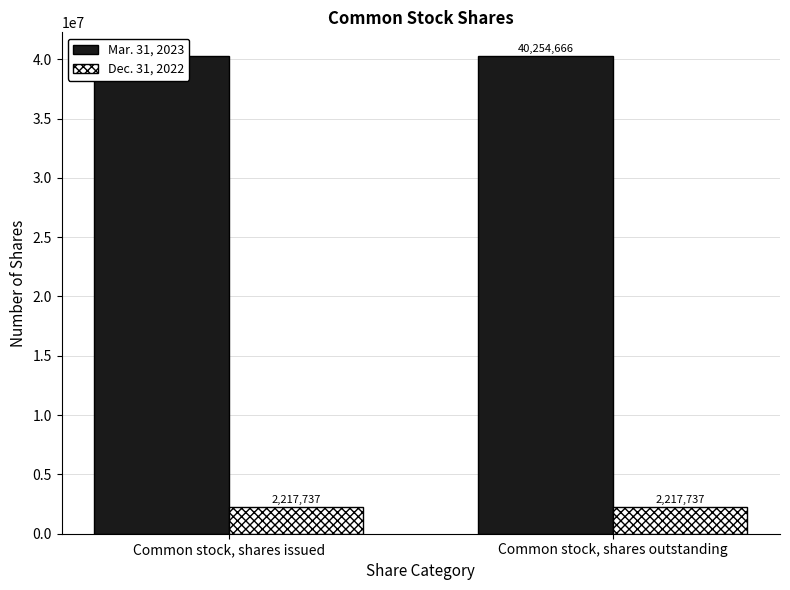

At Common stock, shares outstanding, list the series in order from largest to smallest.

Mar. 31, 2023, Dec. 31, 2022